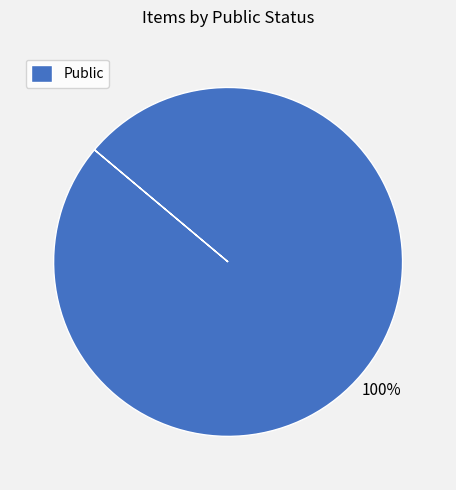

Rank the categories by value from lowest to highest.

Public